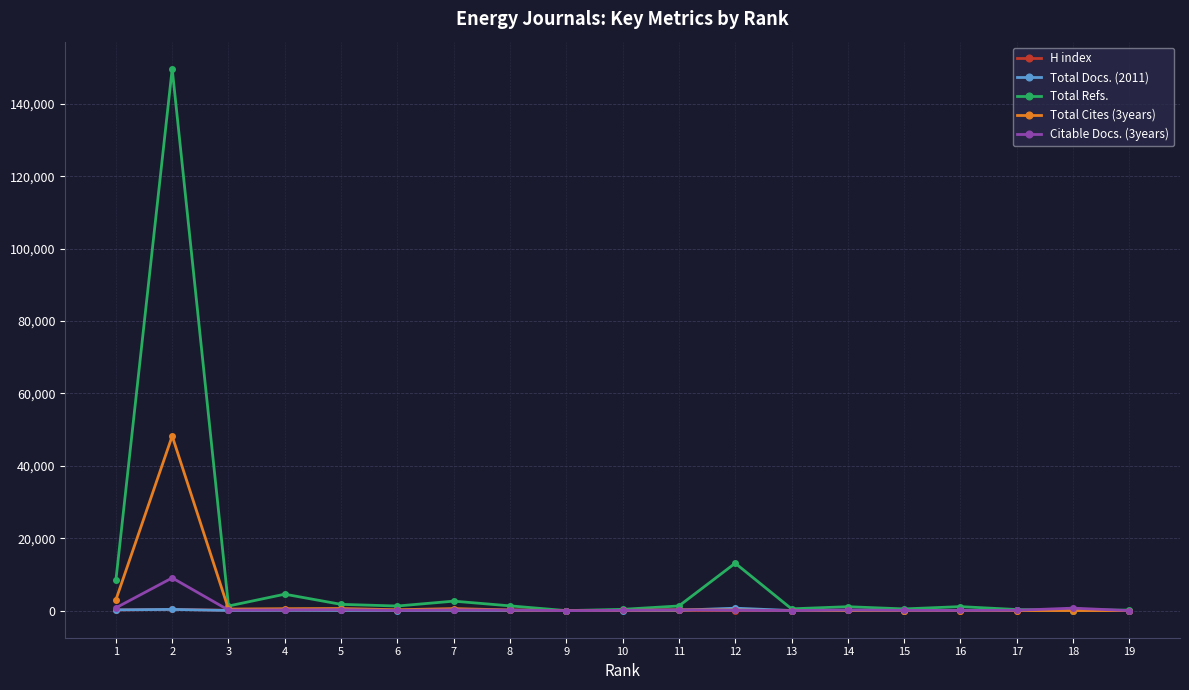

Where is the first local maximum for Citable Docs. (3years)?

2